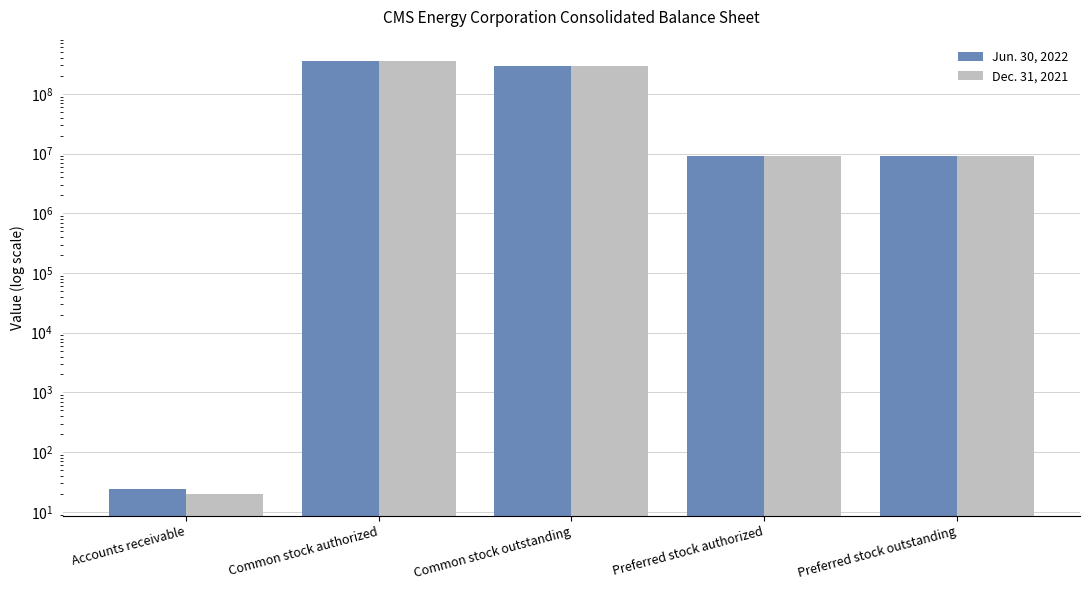

What is the value of the Dec. 31, 2021 bar at the 3rd from the left?

289800000